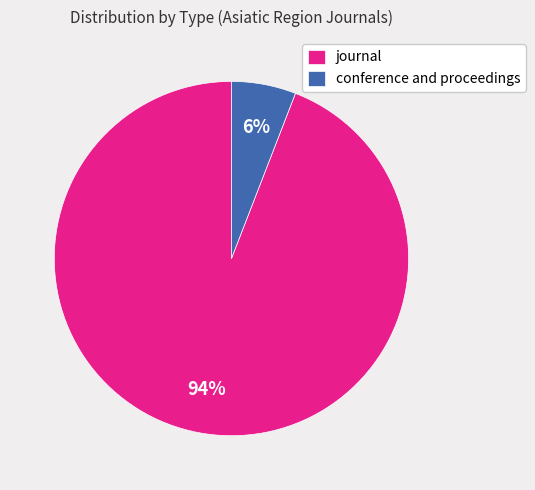

Rank the categories by value from lowest to highest.

conference and proceedings, journal